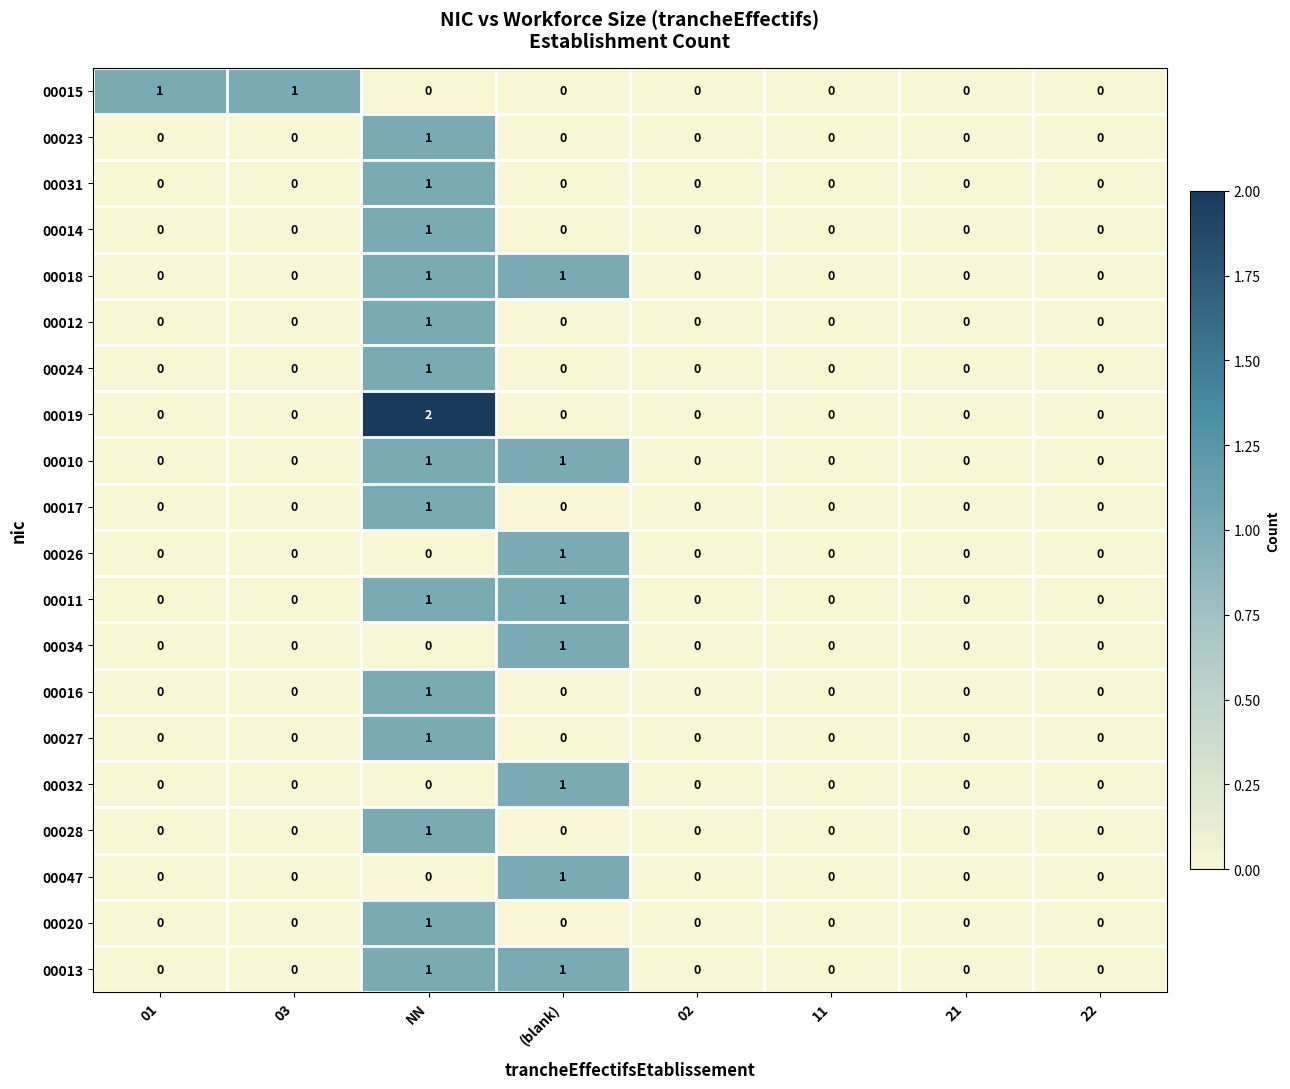

At which label does 00014 reach its peak?

NN